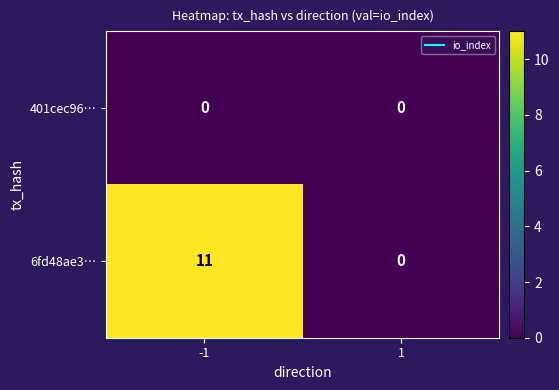

List the series in order of their overall mean, lowest first.

401cec96…, 6fd48ae3…